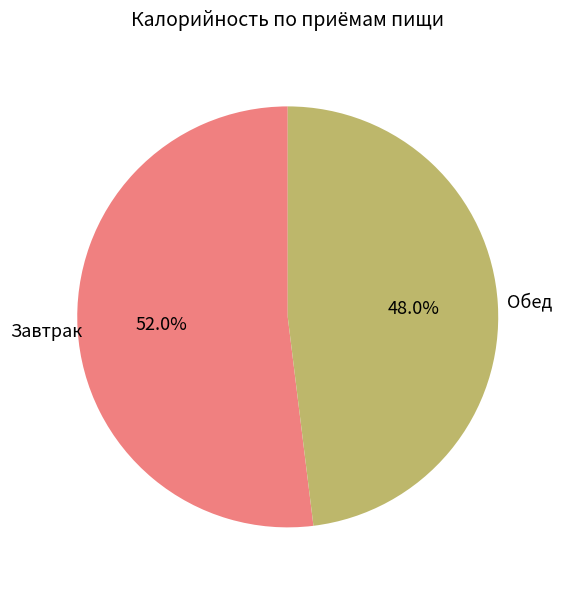

What is the largest slice in the pie chart?

Завтрак